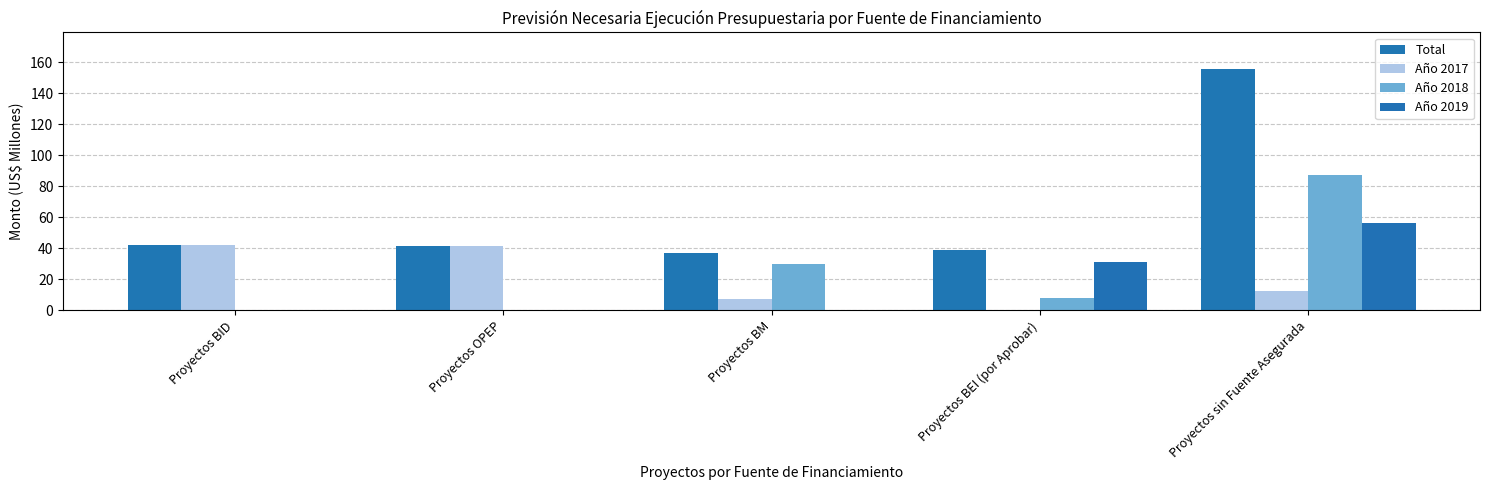

Where does the Año 2018 series first go above 7?

Proyectos BM